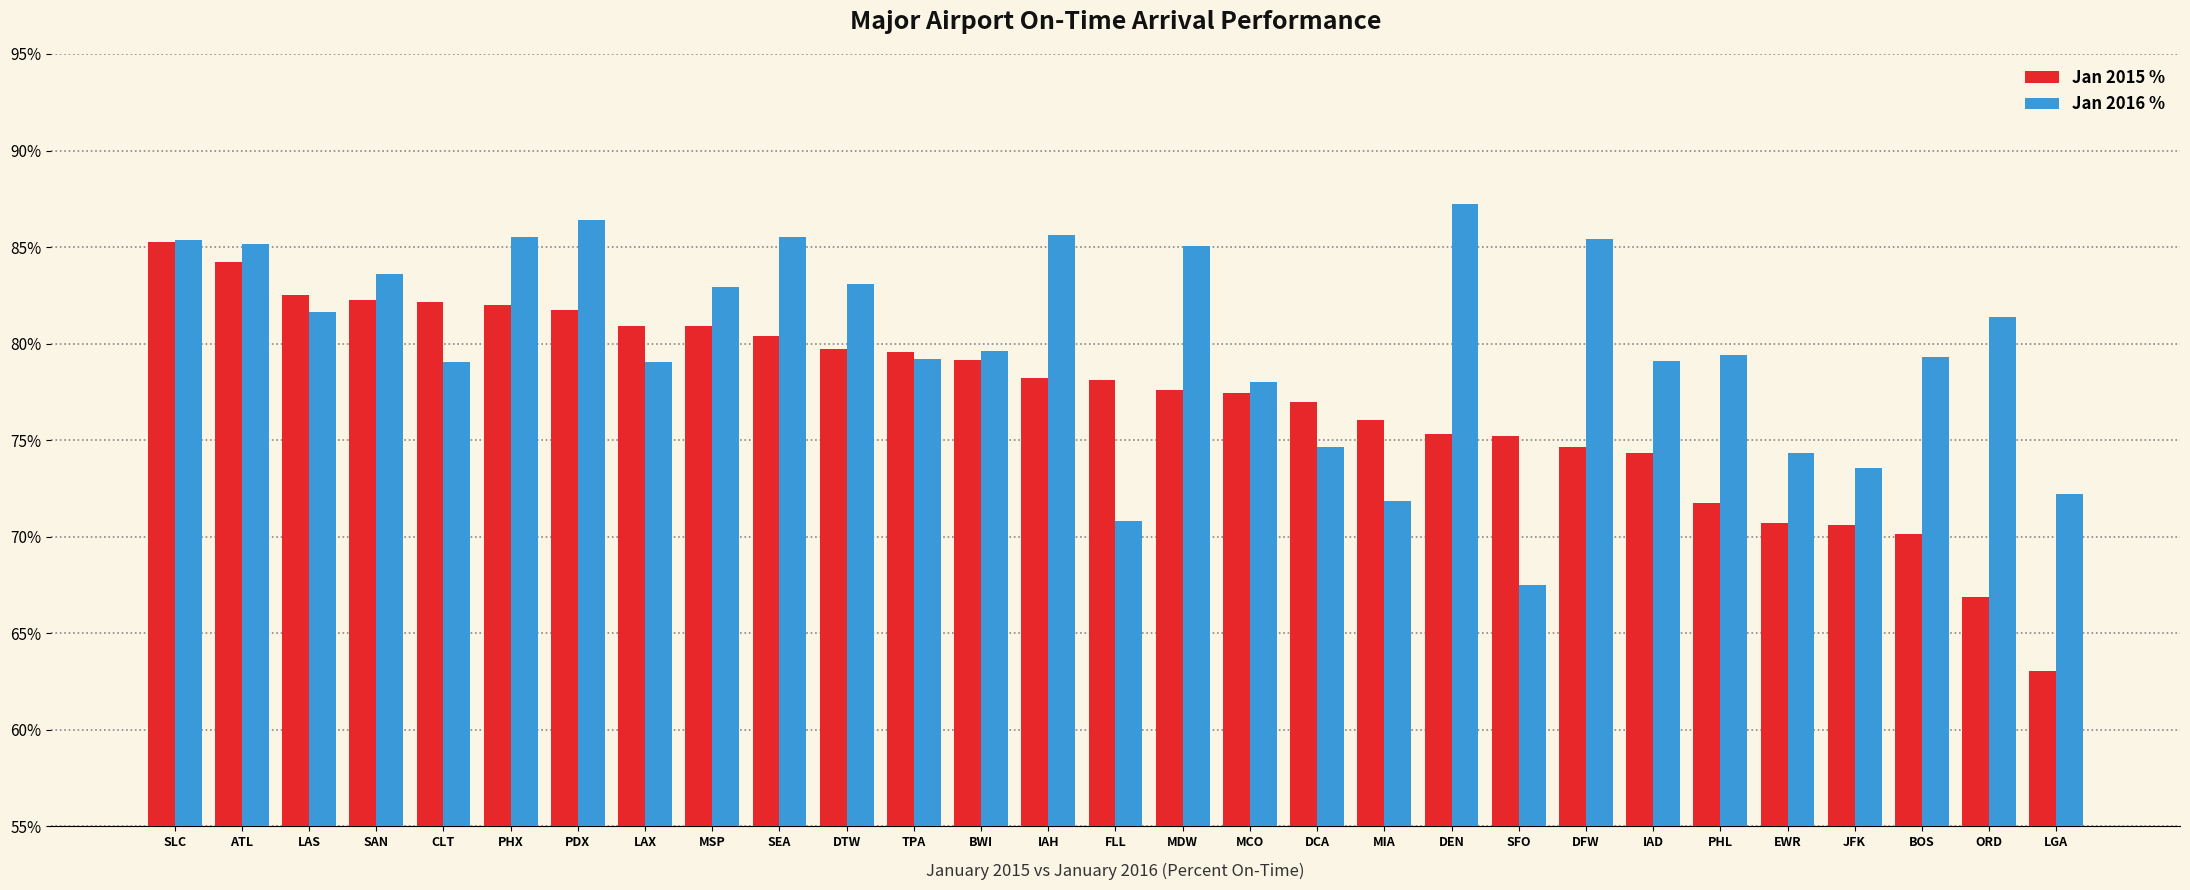

What is the spread (max minus min) of values at DEN?

11.9